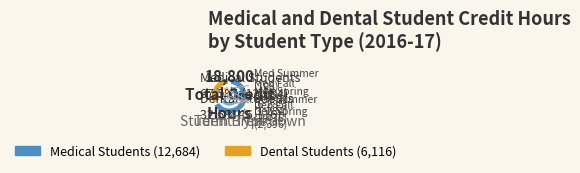

Count the number of slices in the pie.

2